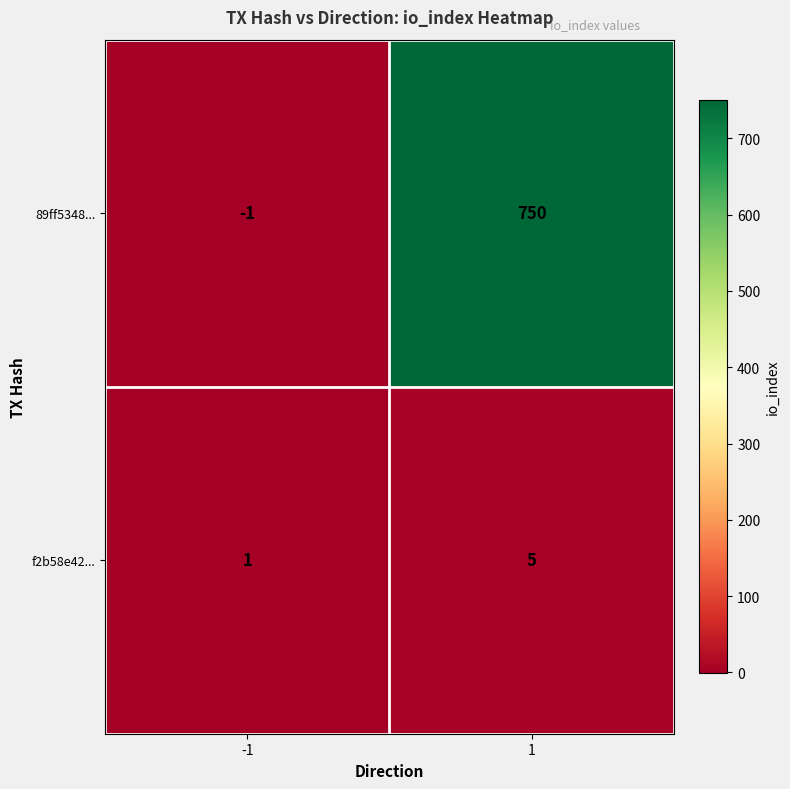

Count the number of data series in this chart.

2